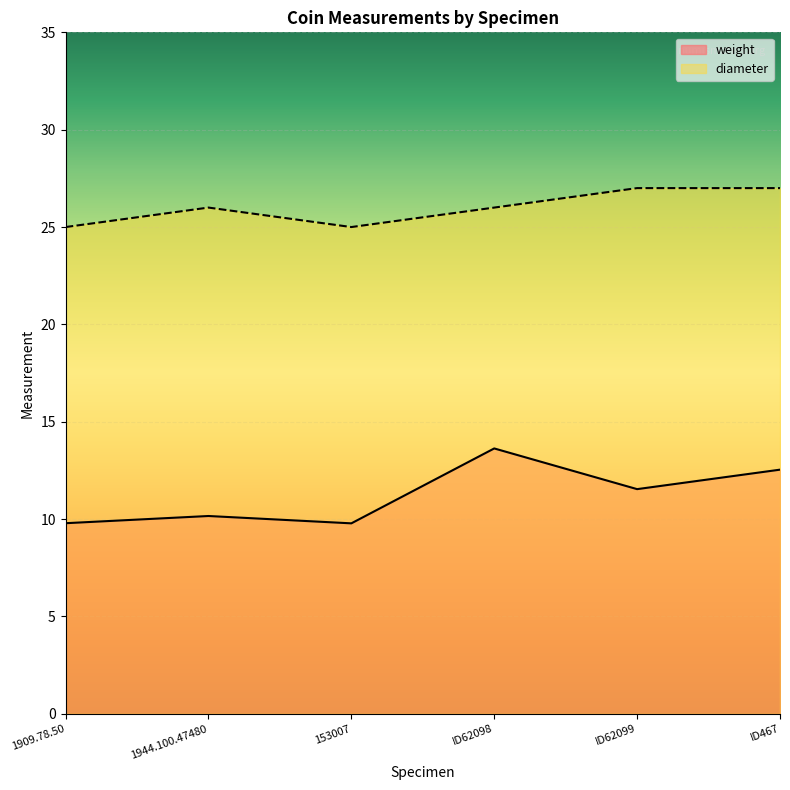

True or false: diameter has more than 0 points higher than both neighbors.

True